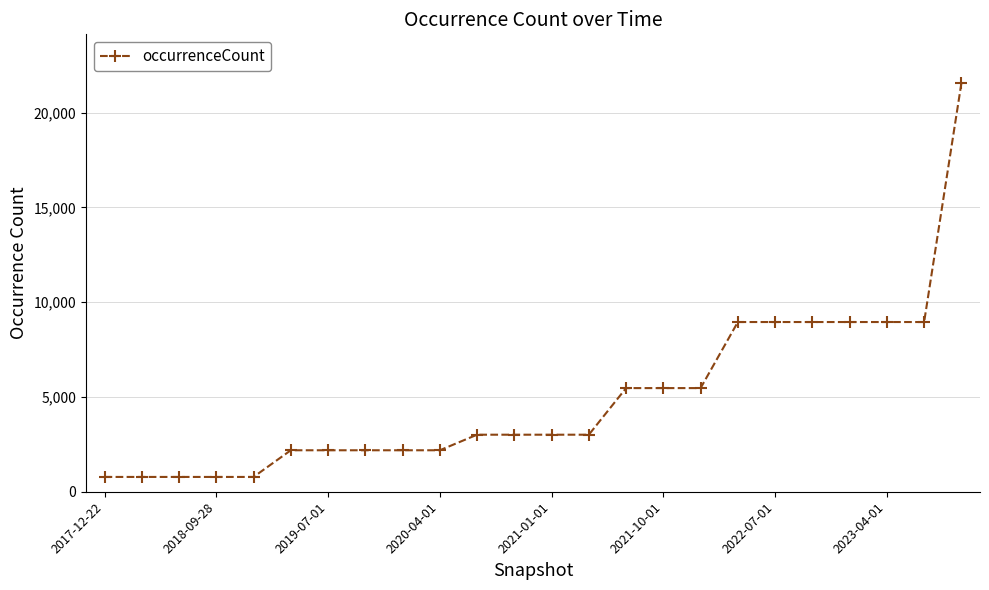

What is the value of the 15th point from the left?

5468